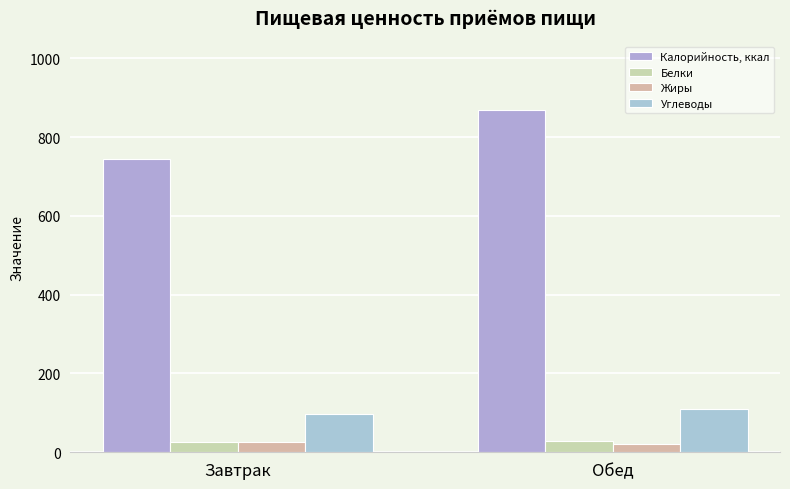

What is the difference between the Белки values at Обед and Завтрак?

1.1